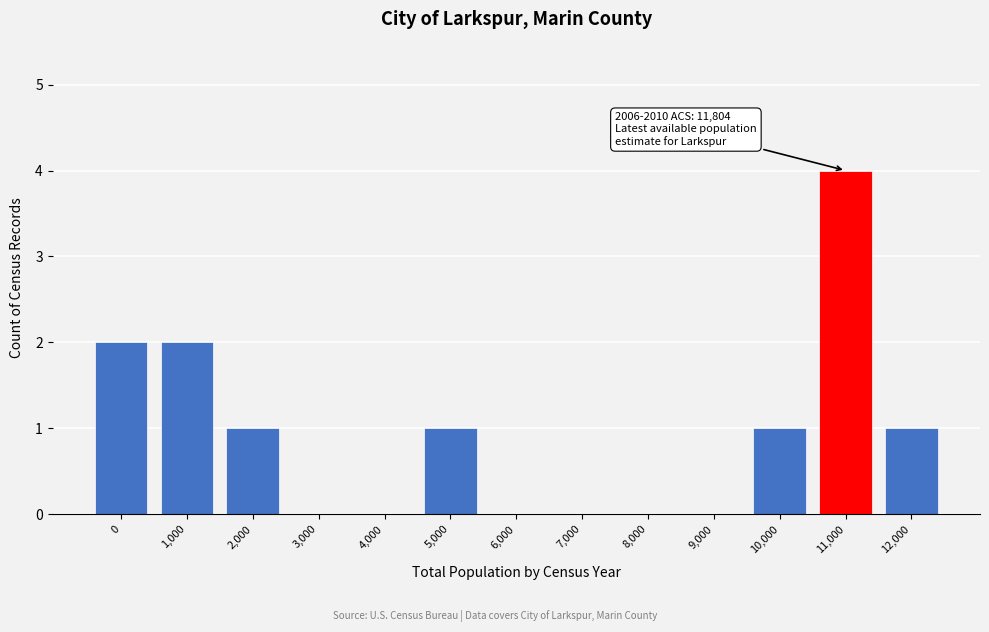

Reading left to right, extract all data points from this chart.

0=2	1,000=2	2,000=1	3,000=0	4,000=0	5,000=1	6,000=0	7,000=0	8,000=0	9,000=0	10,000=1	11,000=4	12,000=1